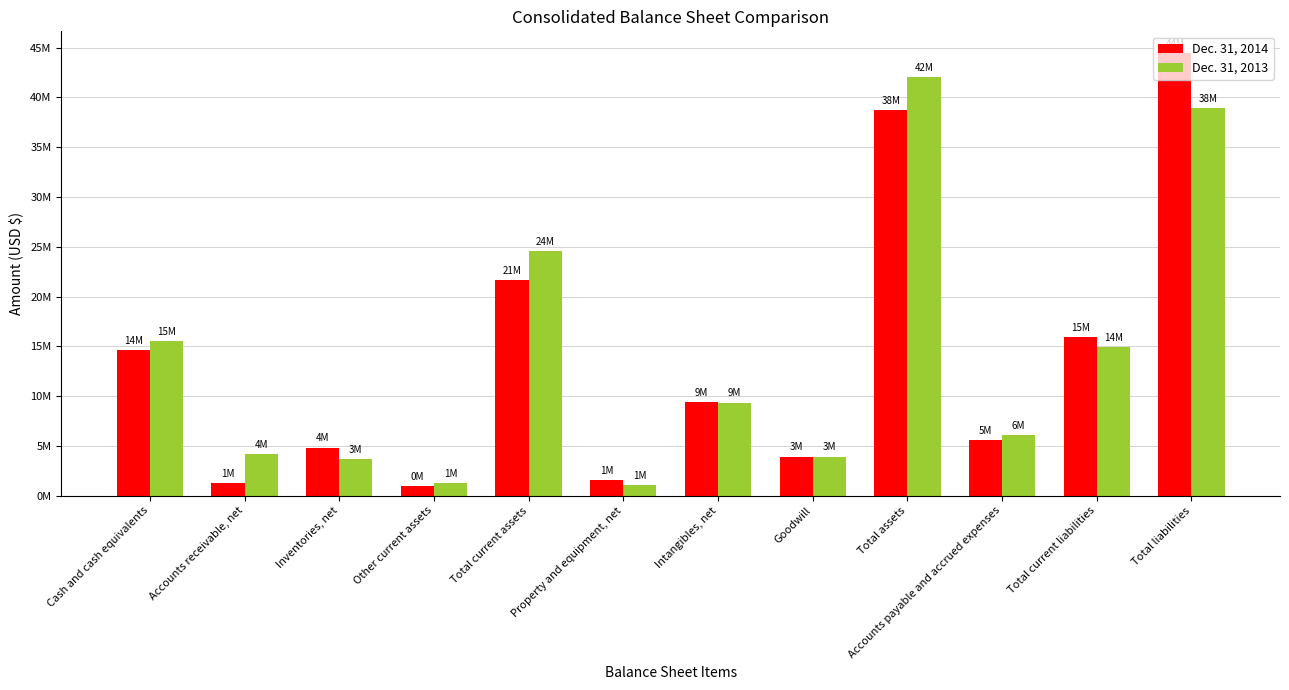

Which category has the lowest value across all series?

Other current assets